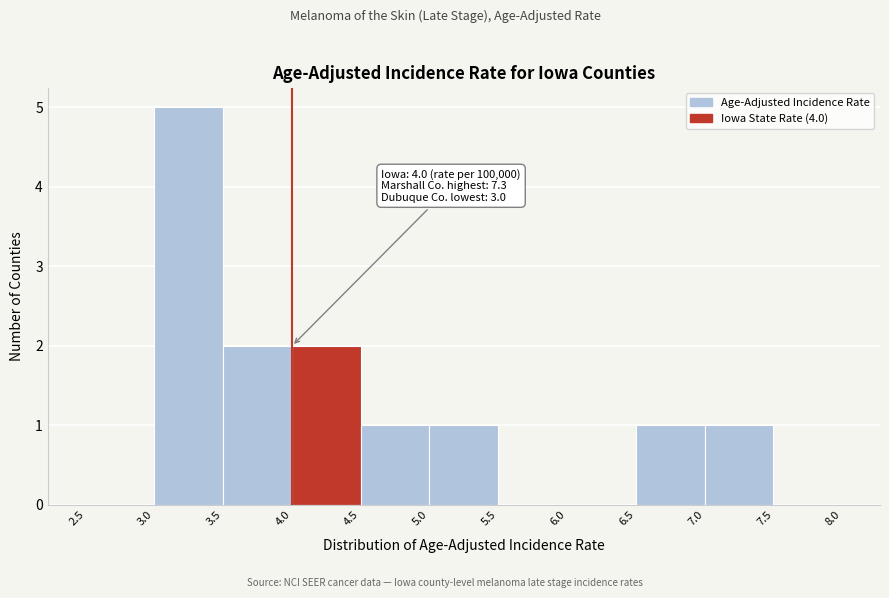

Which range on the x-axis has the tallest bar?

3.0 to 3.5